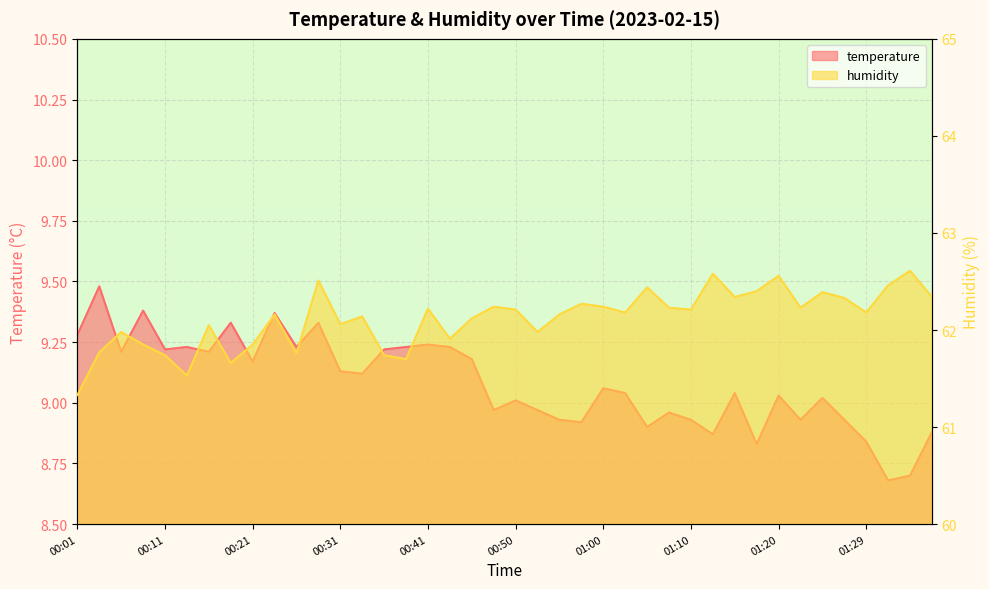

How many interior local peaks does the humidity series have?

13